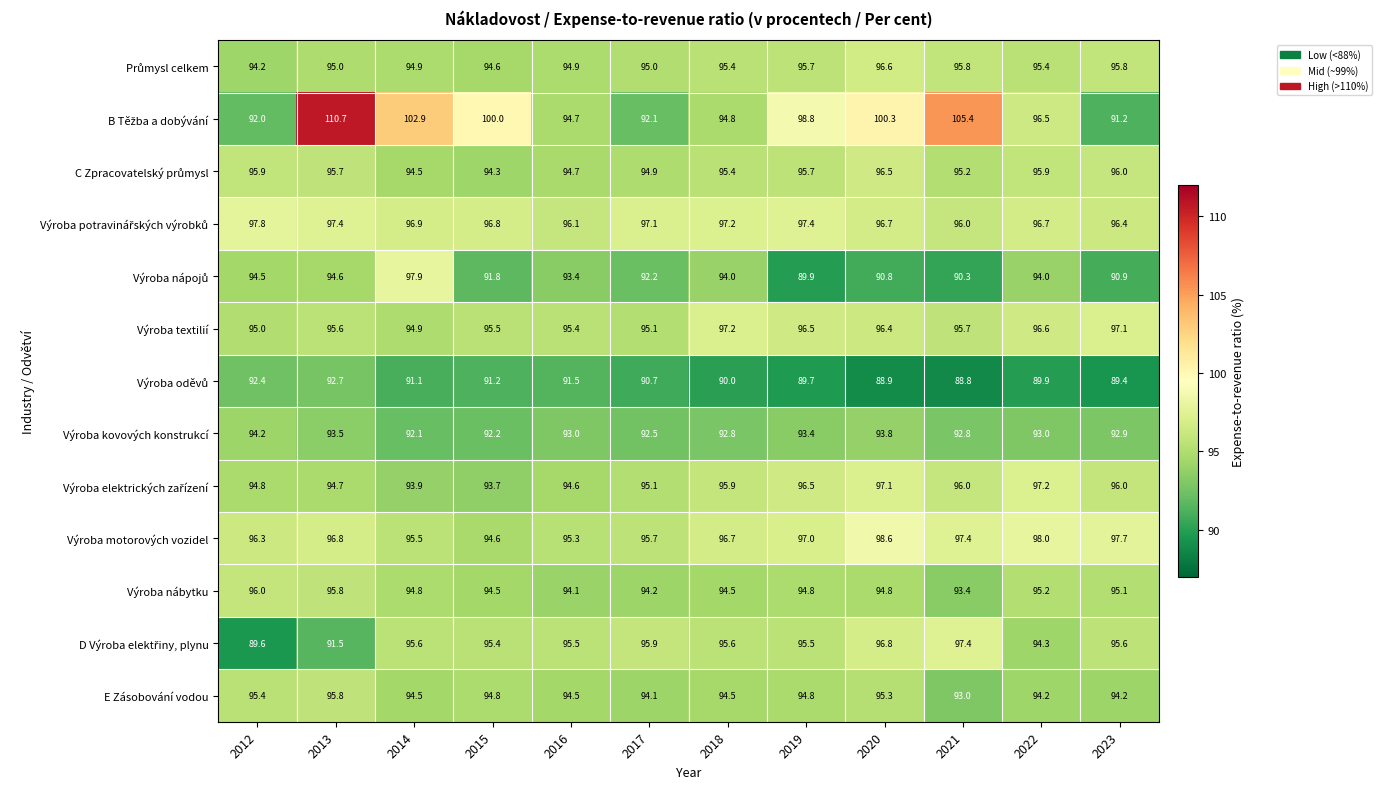

How many data points does each series have?

12